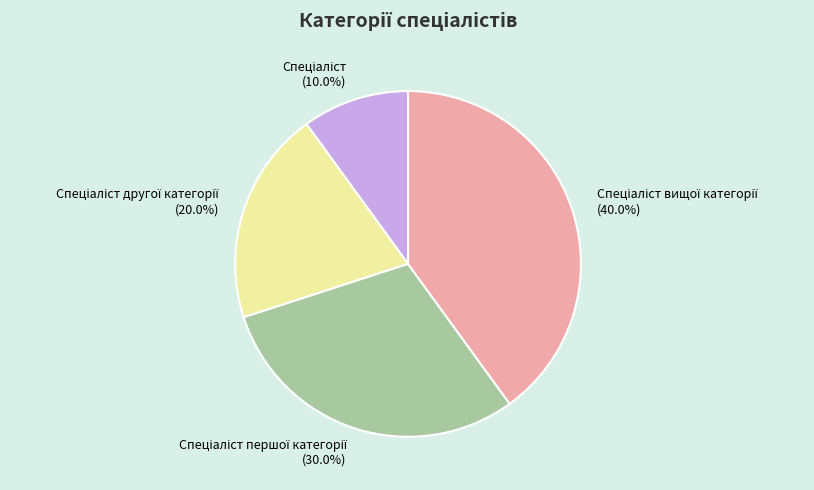

Is there a majority slice in this chart?

No